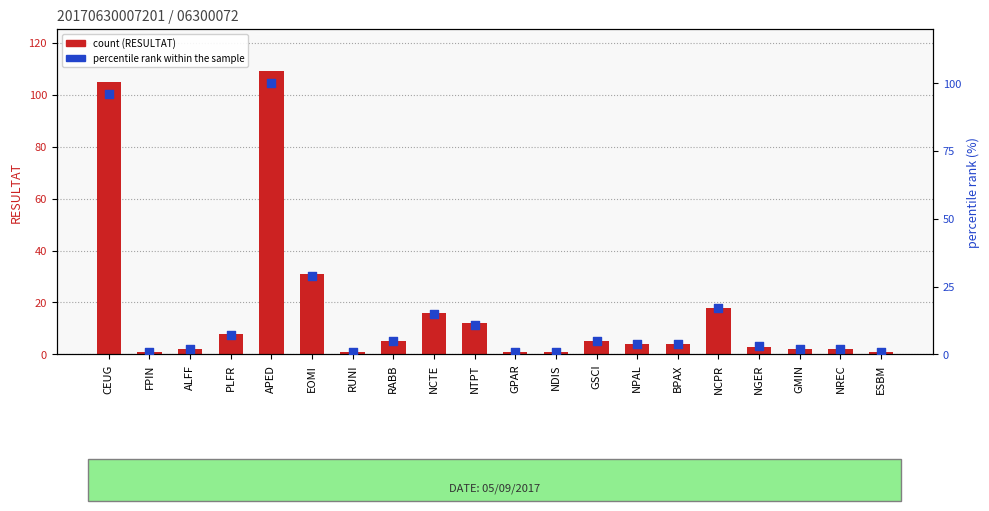

What are all the series names shown in the legend?

count (RESULTAT), percentile rank within the sample